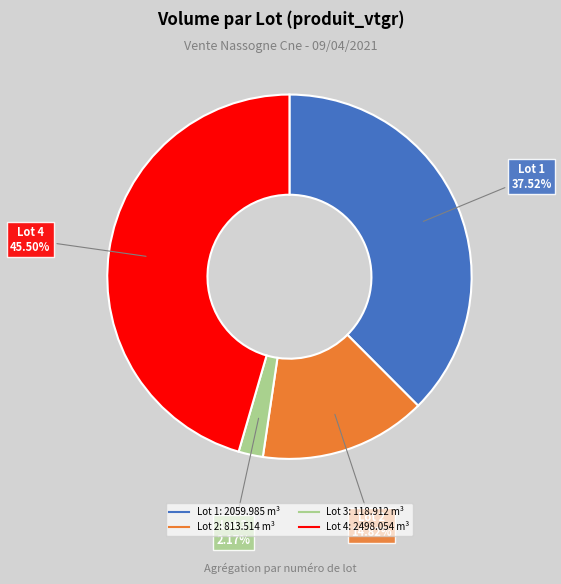

To the nearest percent, what portion does Lot 3 represent?

2%